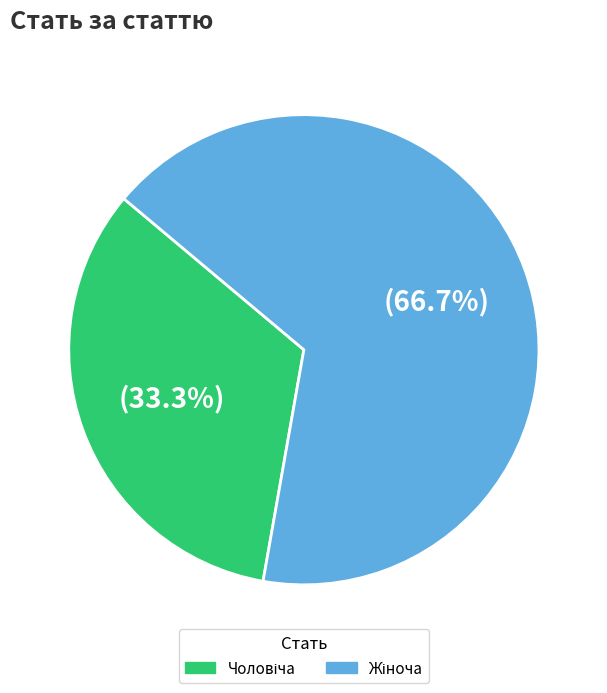

Is there any slice that represents more than half of the pie?

Yes